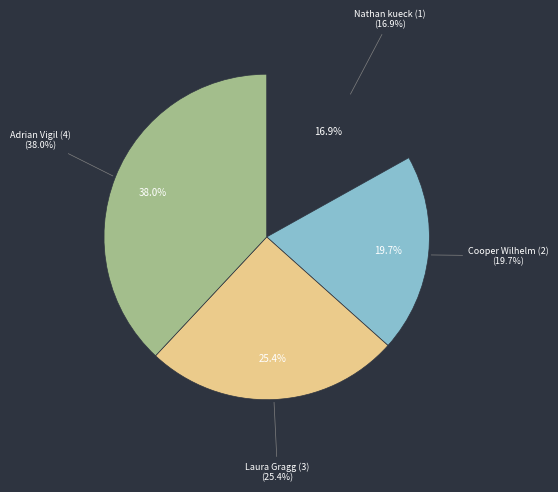

What is the change in value from Nathan kueck (1) to Cooper Wilhelm (2)?

+2